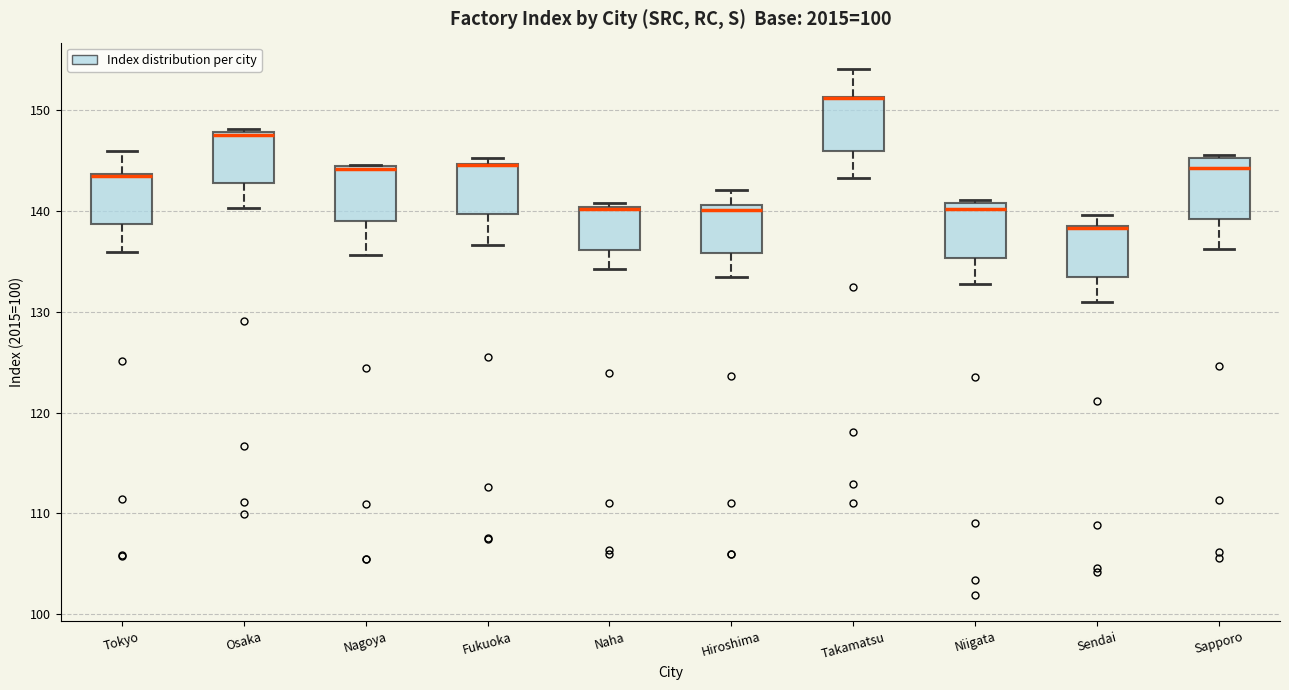

Where is the lower edge of the box for Sendai on the y-axis? The values are not printed on the chart, so give them approximately, as read against the axis.

133